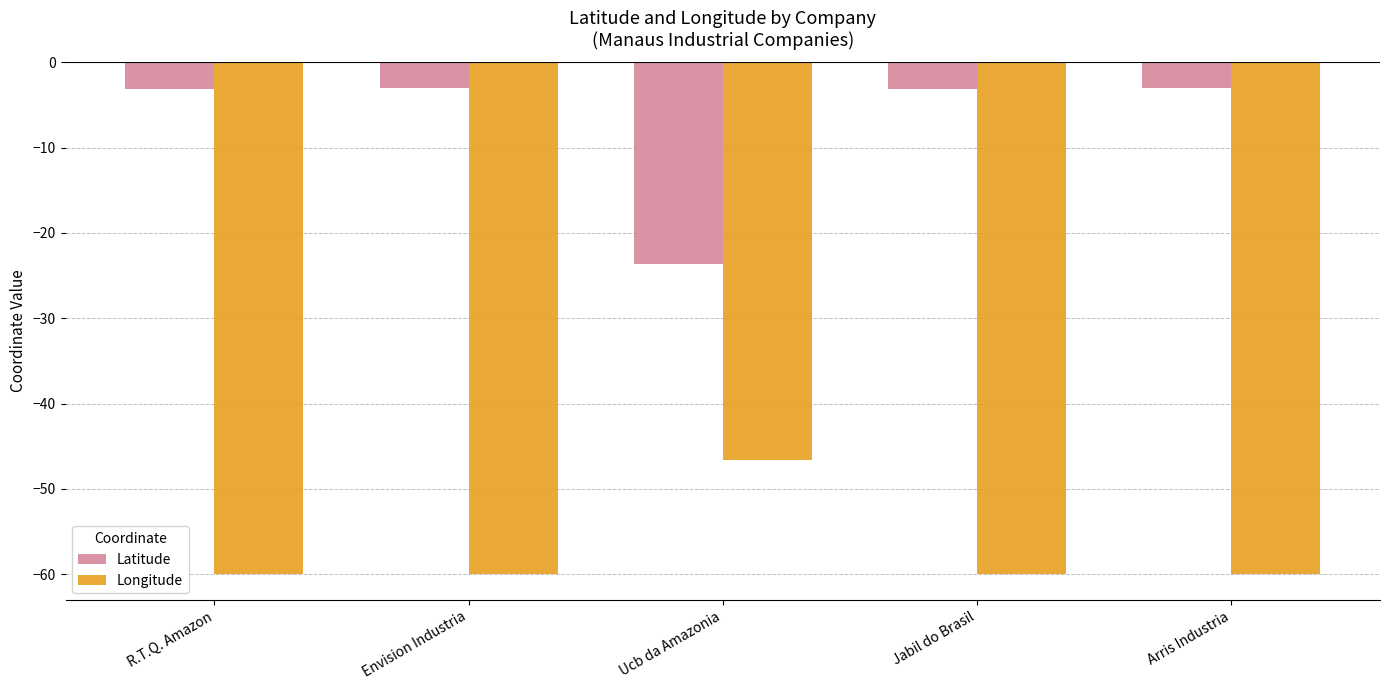

How many categories are shown in the chart?

5